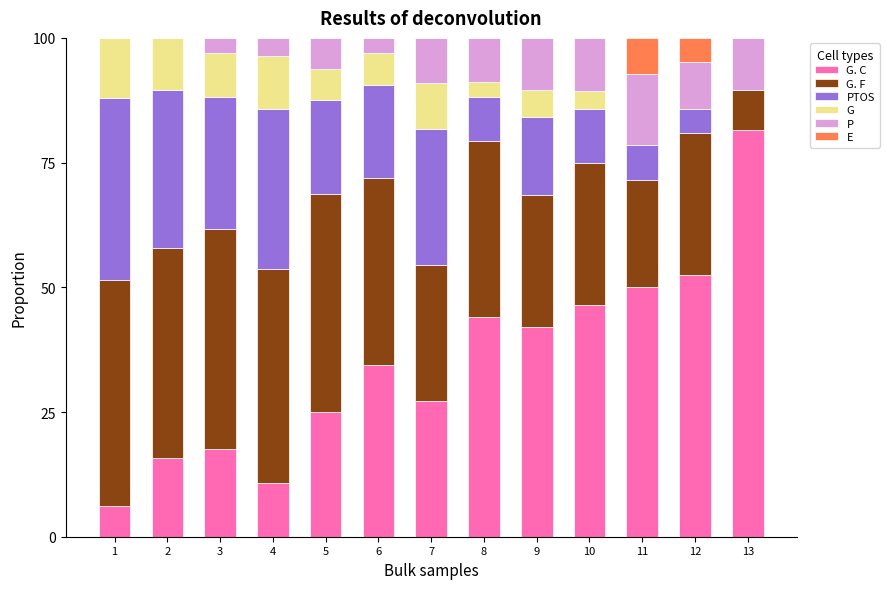

What is the total value across all series at 9?

100.0